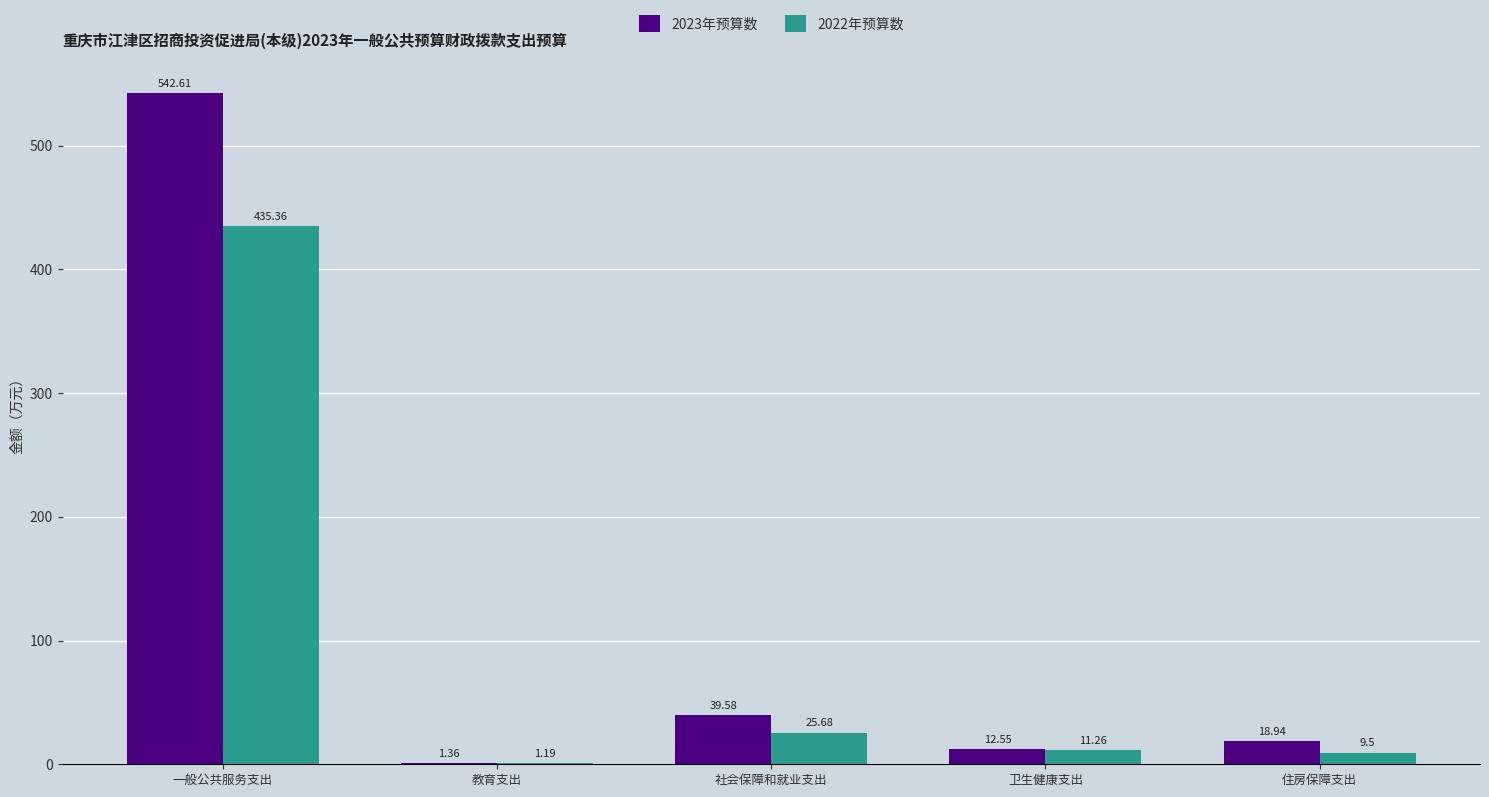

What is the total value across all series at 一般公共服务支出?

978.0